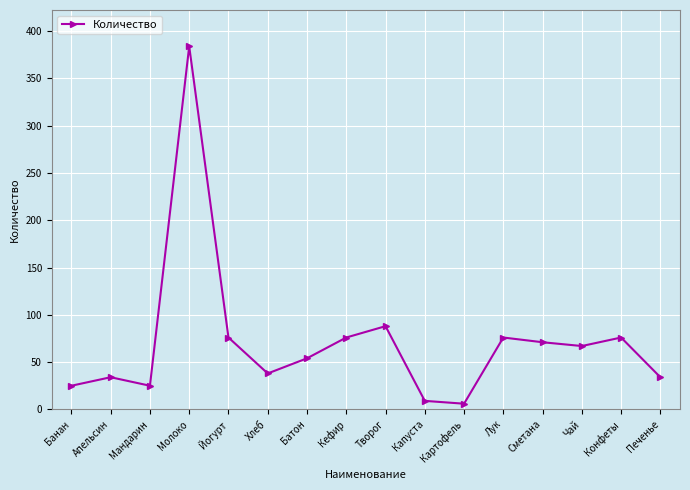

What is the label of the 12th point from the left?

Лук